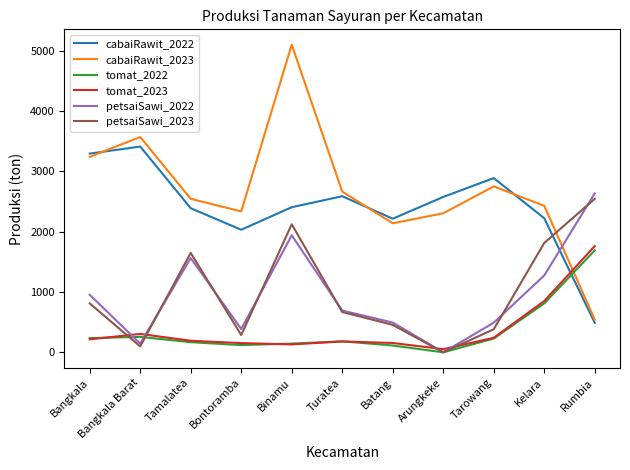

Is it true that cabaiRawit_2023 equals 797 at Rumbia?

False